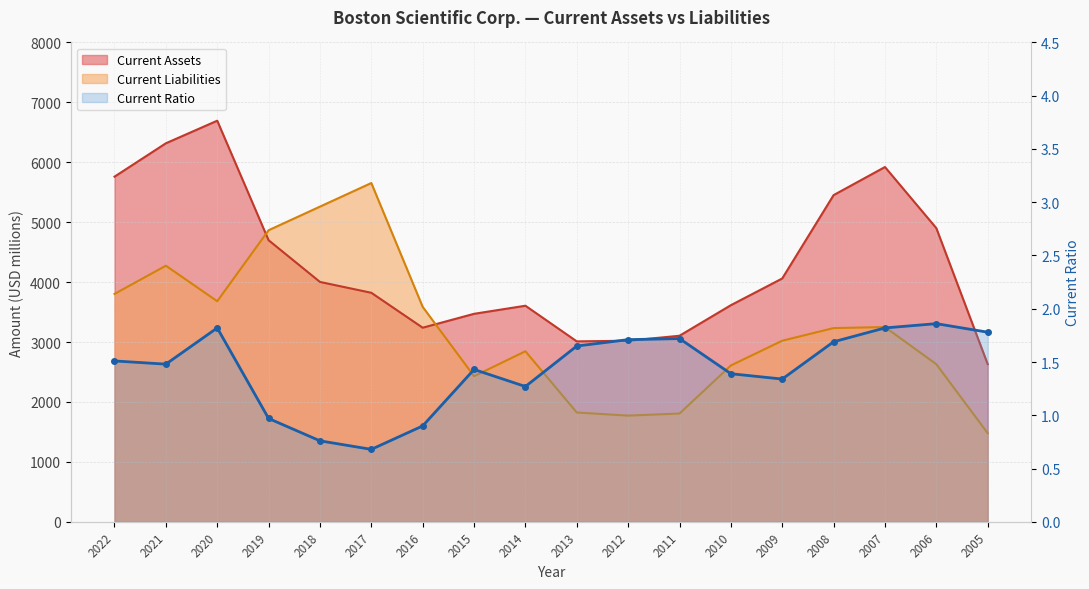

What is the approximate value of Current Liabilities at 2010?

2609.0